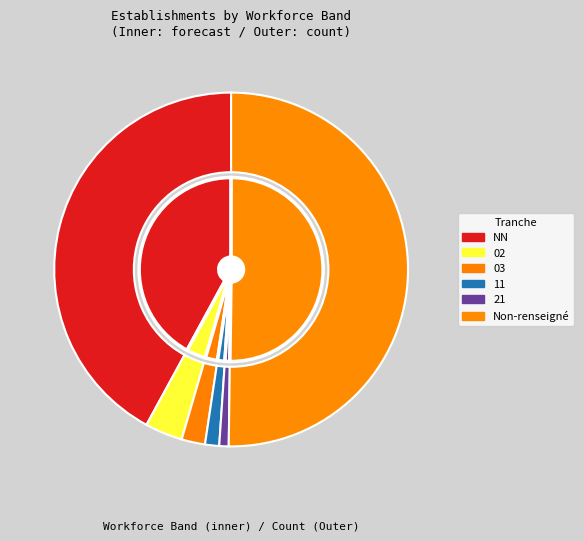

Is 02 the majority of the pie?

No